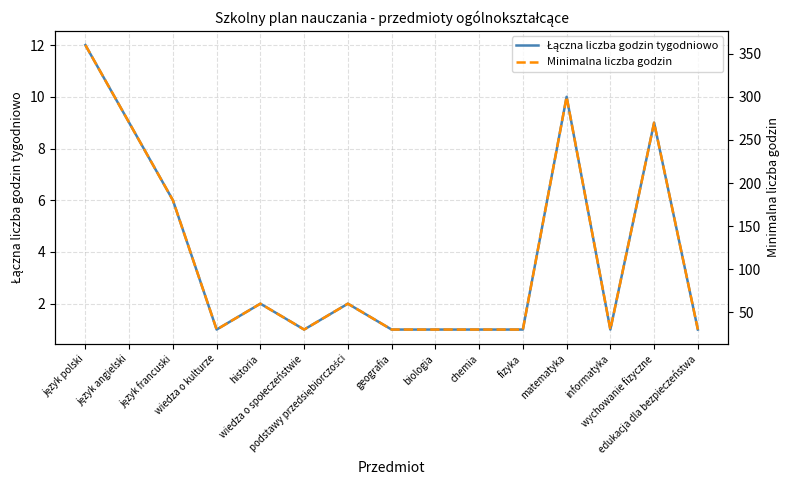

What is the label of the 13th point from the right?

język francuski